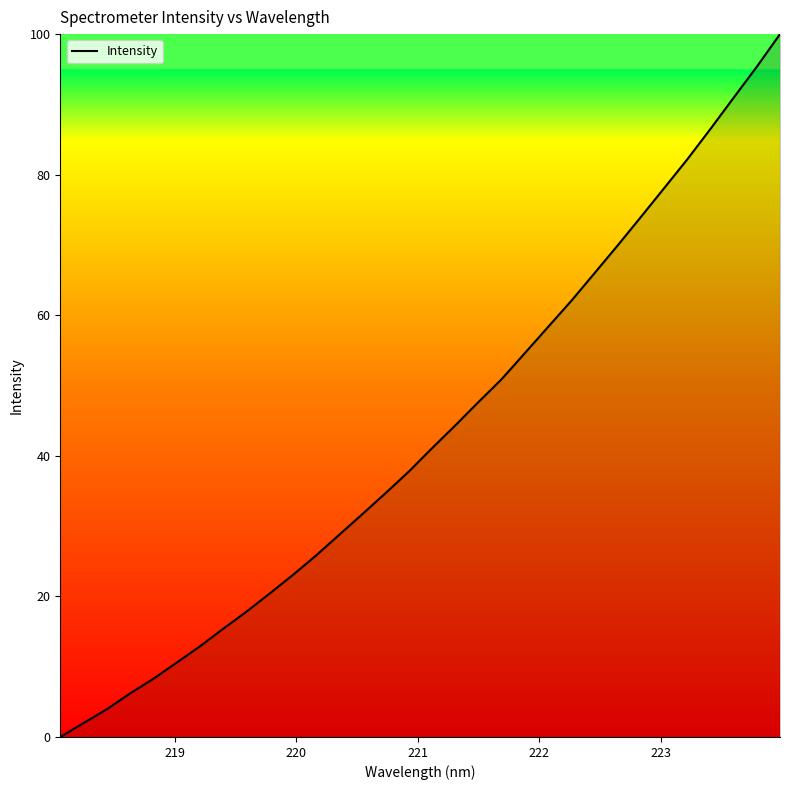

What is the difference between the maximum and minimum values?

100.0